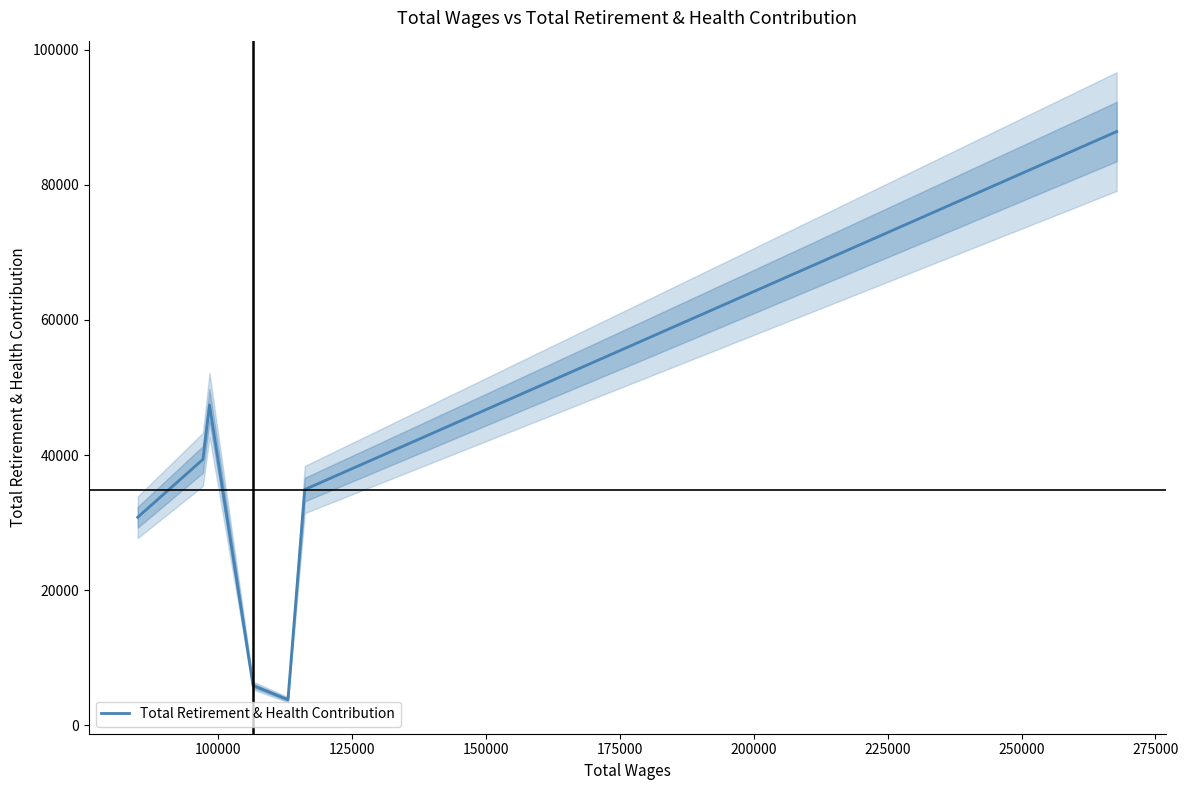

How many values are below 34896?

3